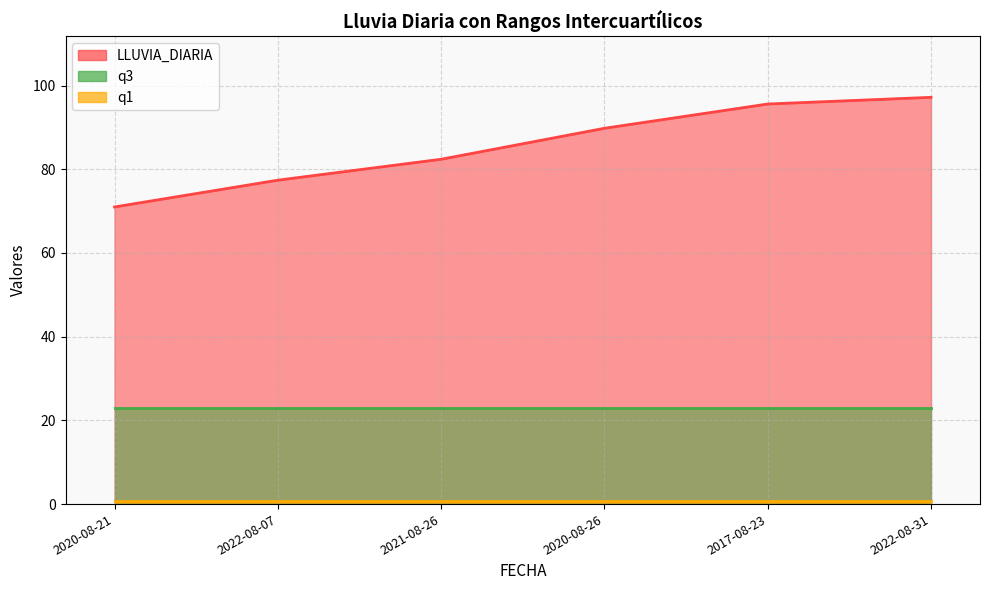

Reading right to left, what are all the values shown in this chart?

LLUVIA_DIARIA: 97.2	95.6	89.8	82.4	77.4	71.0
q1: 0.7	0.7	0.7	0.7	0.7	0.7
q3: 23.1	23.1	23.1	23.1	23.1	23.1